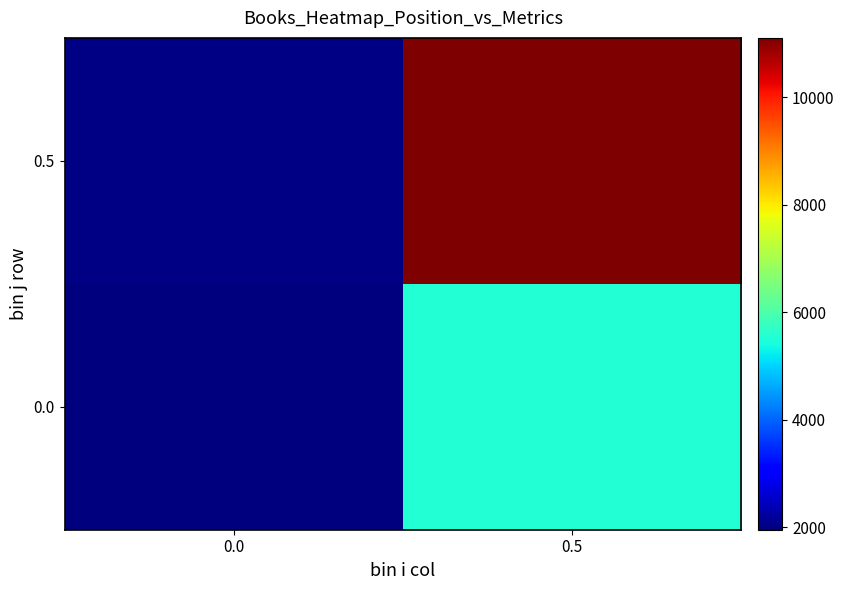

Count the number of categories in the chart.

2